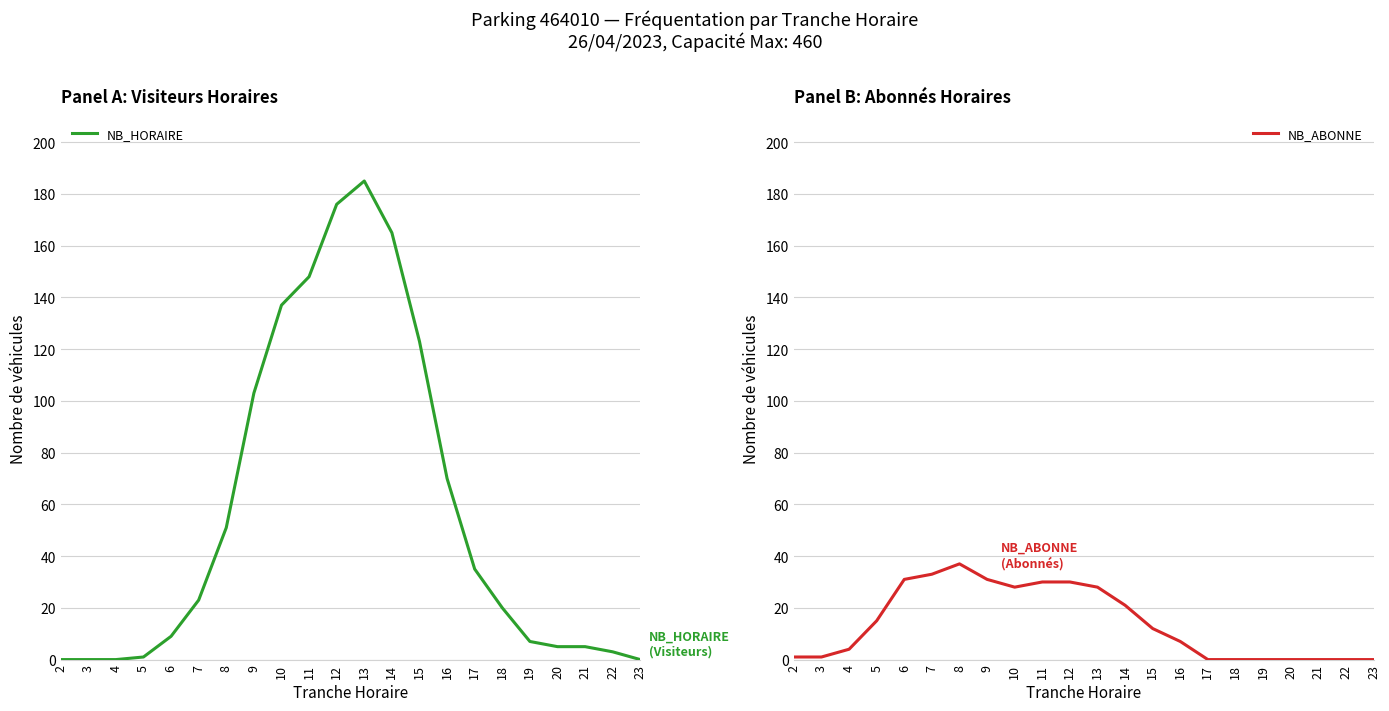

How many intersections are there between NB_ABONNE and NB_HORAIRE?

1